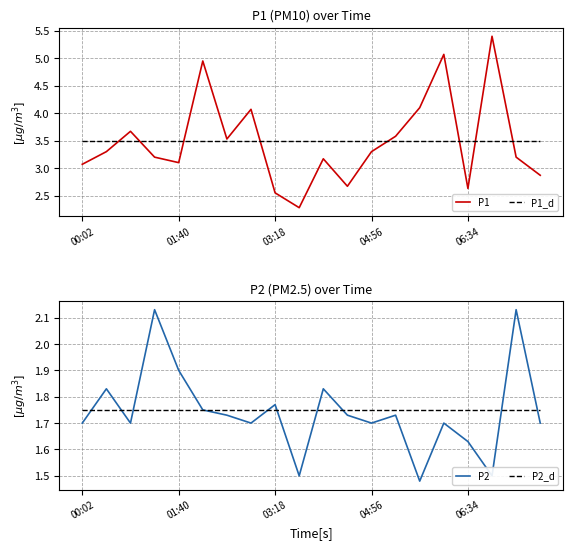

The P2_d series shows 1.8 at 13. True or false?

True